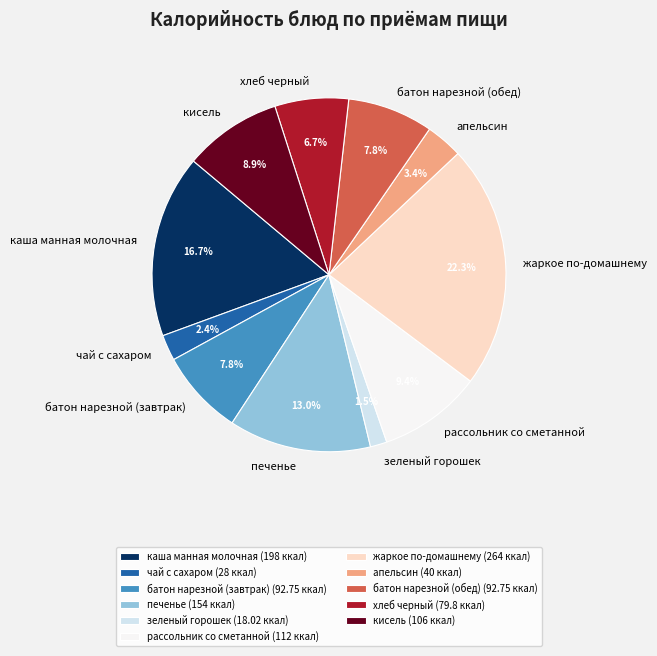

What percentage is NOT represented by чай с сахаром?

97.6%